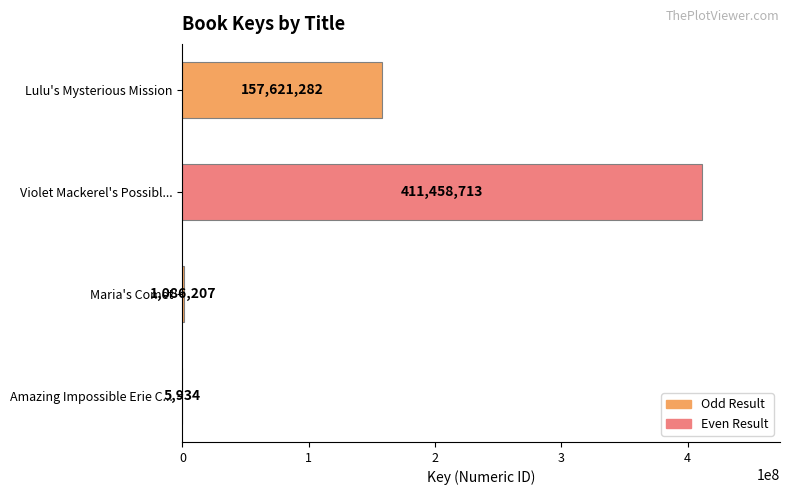

At which category does the chart reach its peak across all series?

Violet Mackerel's Possibl...